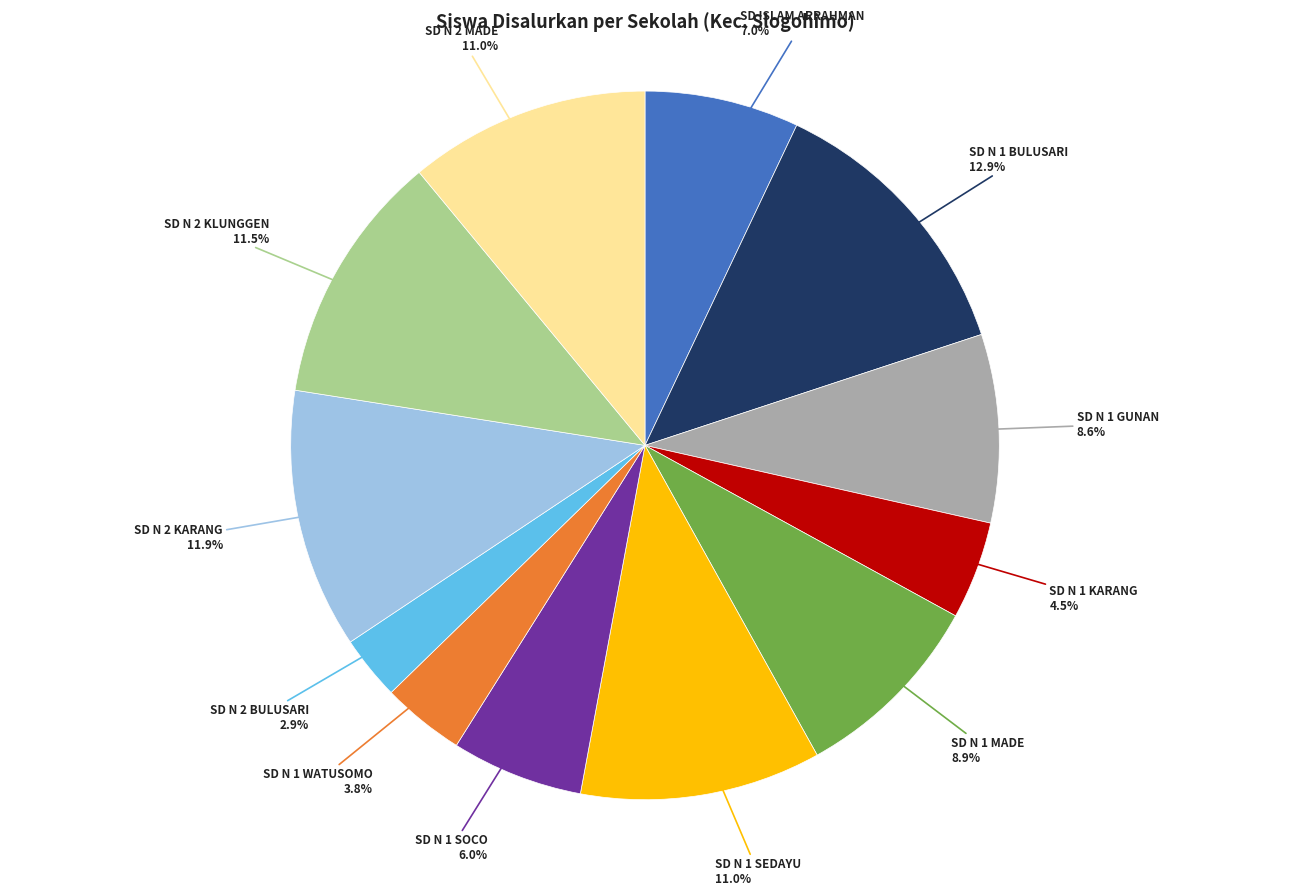

To the nearest percent, what is the combined percentage of SD N 1 SEDAYU and SD N 2 MADE?

22%